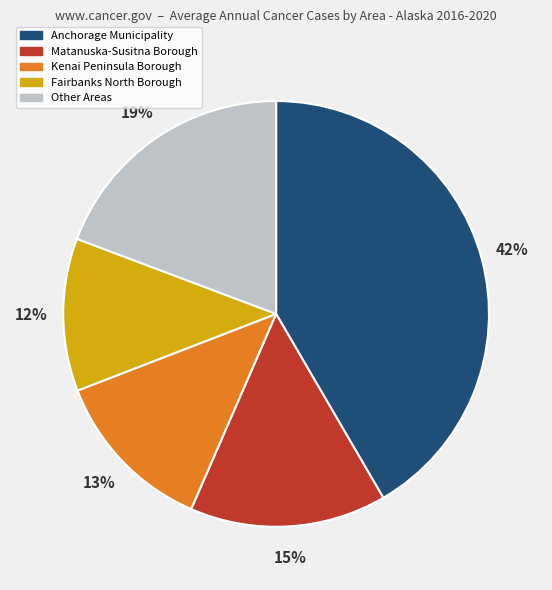

Is the sum of Matanuska-Susitna Borough and Fairbanks North Borough greater than half?

No